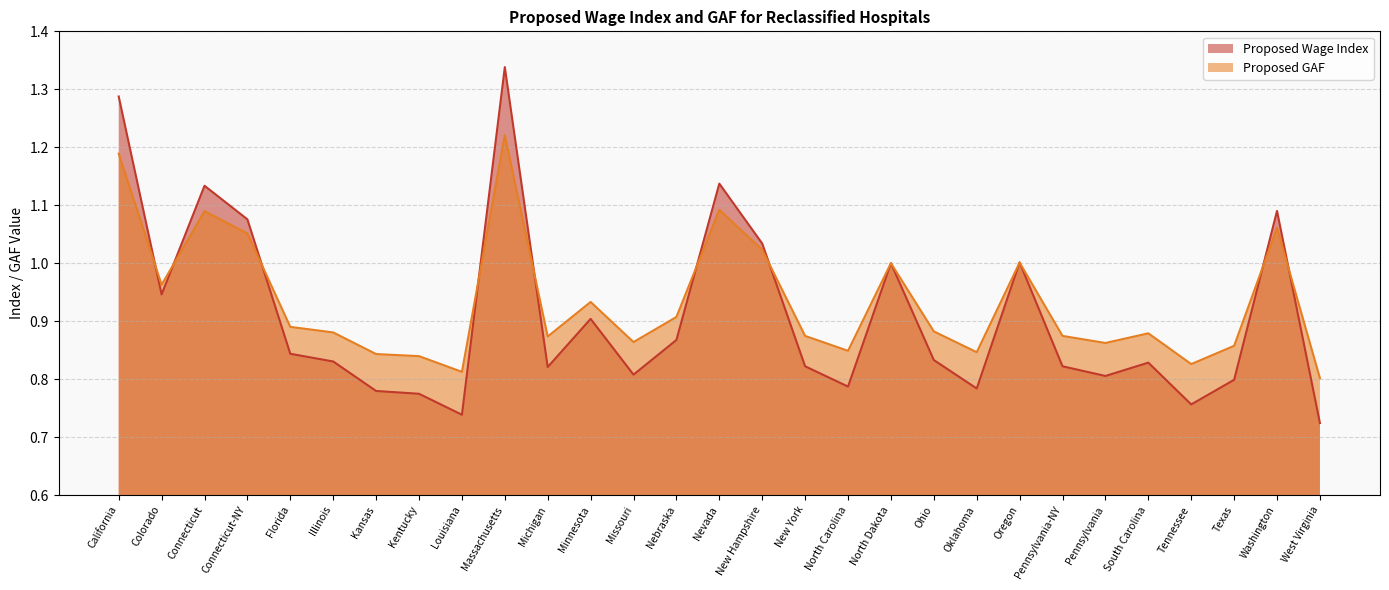

Reading left to right, what are all the values shown in this chart?

Proposed Wage Index: 1.3	0.9	1.1	1.1	0.8	0.8	0.8	0.8	0.7	1.3	0.8	0.9	0.8	0.9	1.1	1.0	0.8	0.8	1.0	0.8	0.8	1.0	0.8	0.8	0.8	0.8	0.8	1.1	0.7
Proposed GAF: 1.2	1.0	1.1	1.1	0.9	0.9	0.8	0.8	0.8	1.2	0.9	0.9	0.9	0.9	1.1	1.0	0.9	0.8	1.0	0.9	0.8	1.0	0.9	0.9	0.9	0.8	0.9	1.1	0.8